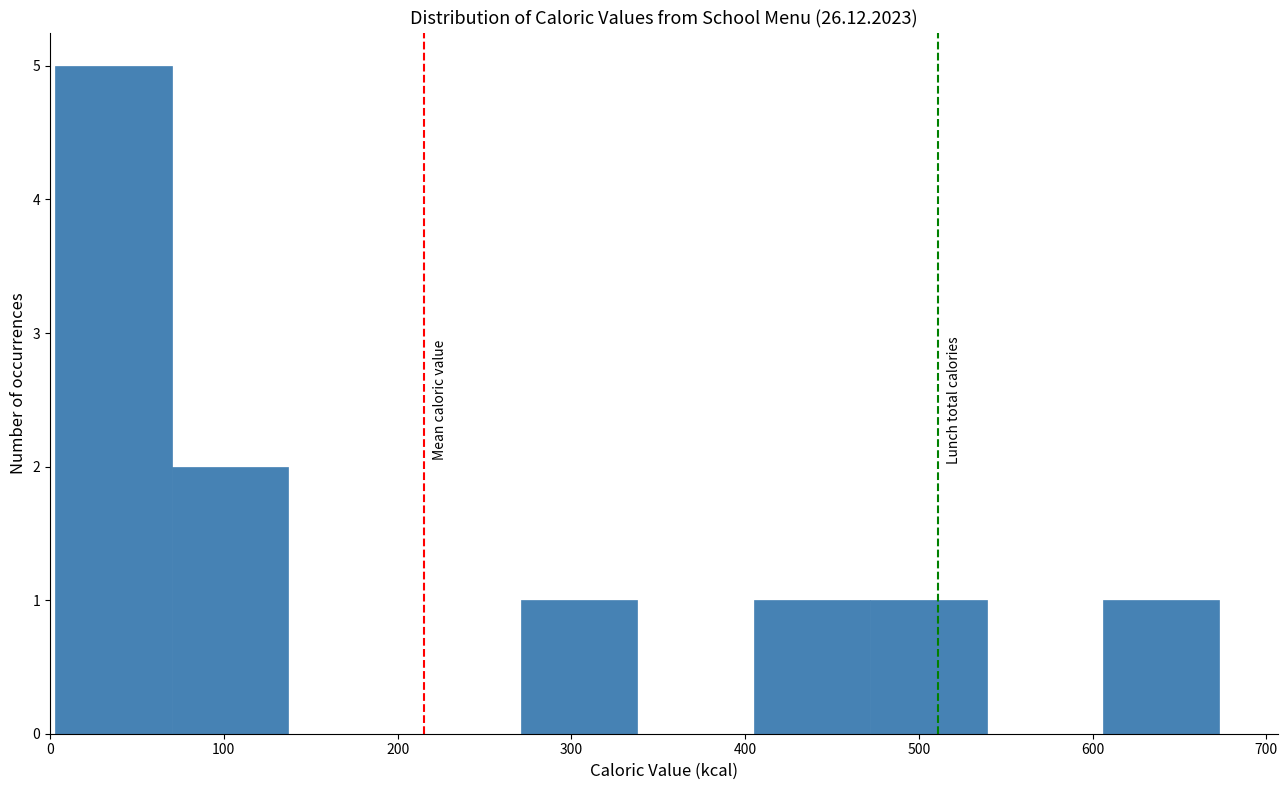

Over which range of the x-axis is the bar tallest?

3 to 70